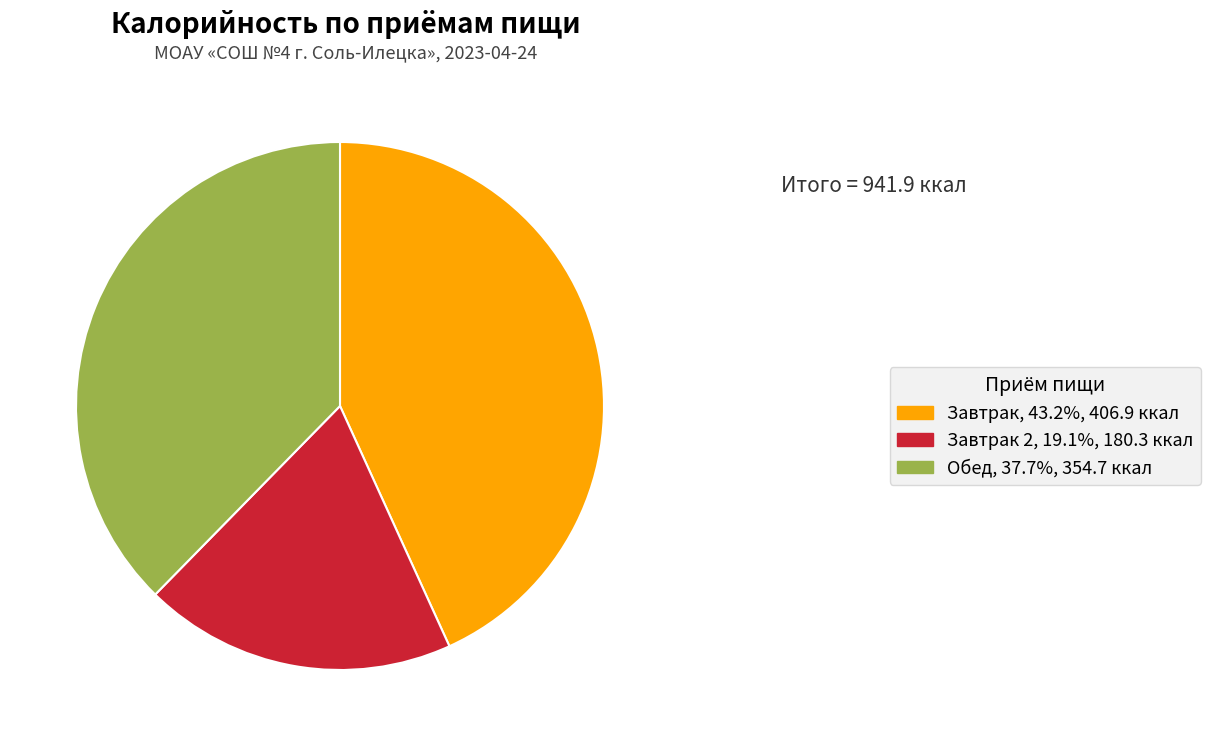

Is the sum of Обед, 37.7%, 354.7 ккал and Завтрак 2, 19.1%, 180.3 ккал greater than half?

Yes